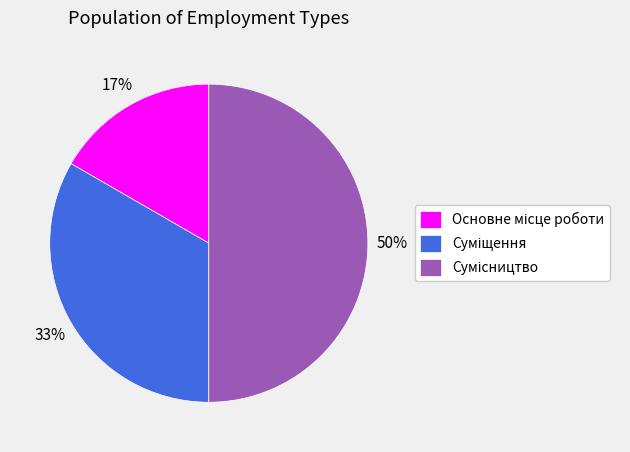

To the nearest percent, what is the difference between the largest and smallest slice percentages?

33%